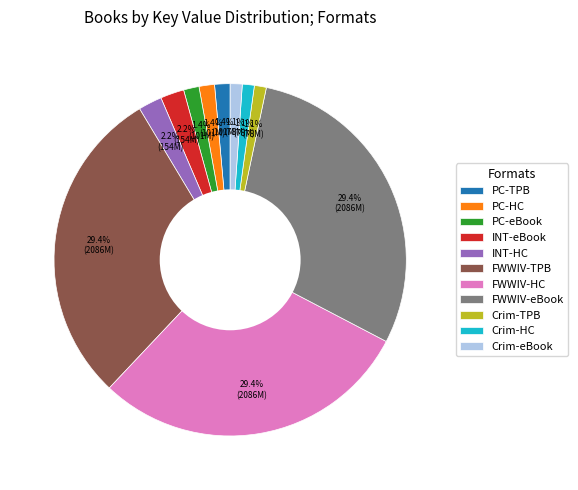

Is INT-eBook the majority of the pie?

No